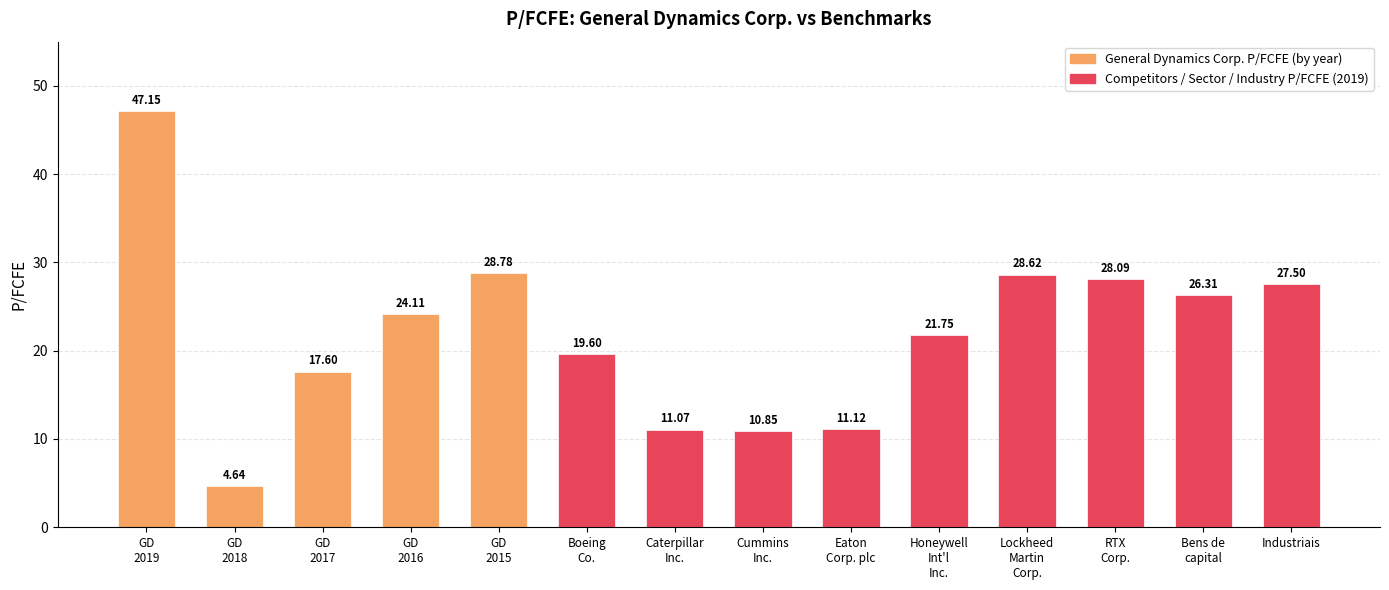

What is the difference between the maximum and minimum values?

42.5